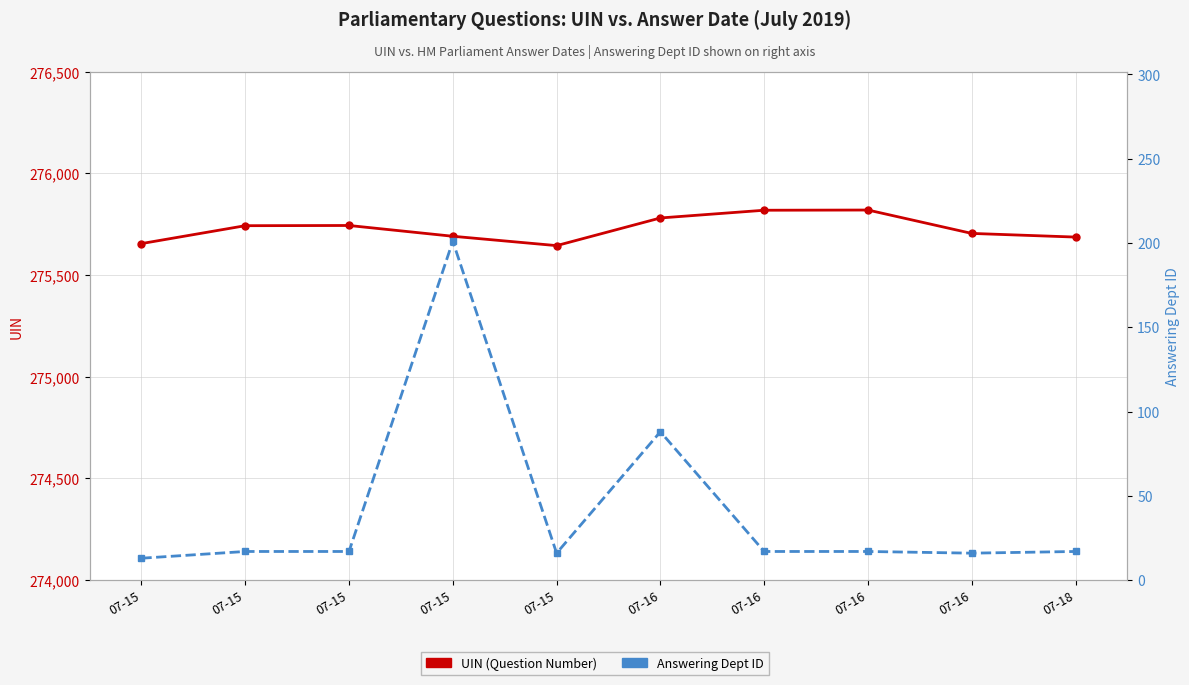

What is the lowest value of the Answering Dept ID series?

13